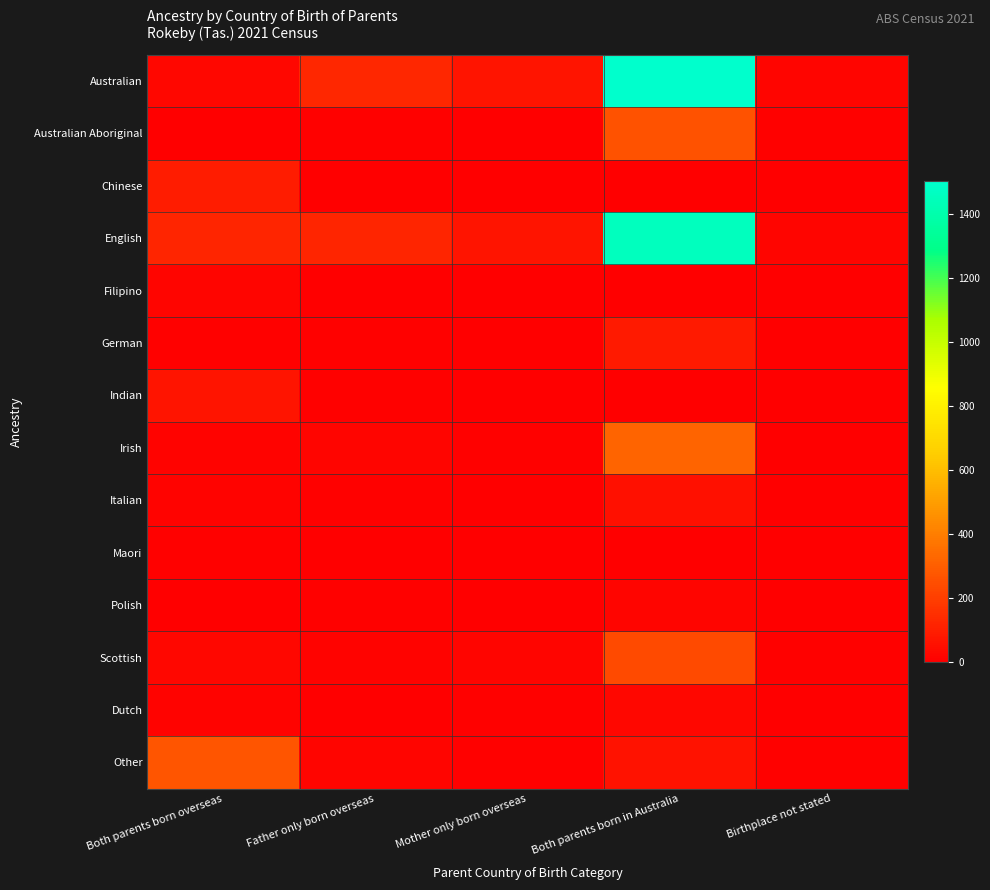

Which series changed the most between Mother only born overseas and Birthplace not stated?

Australian